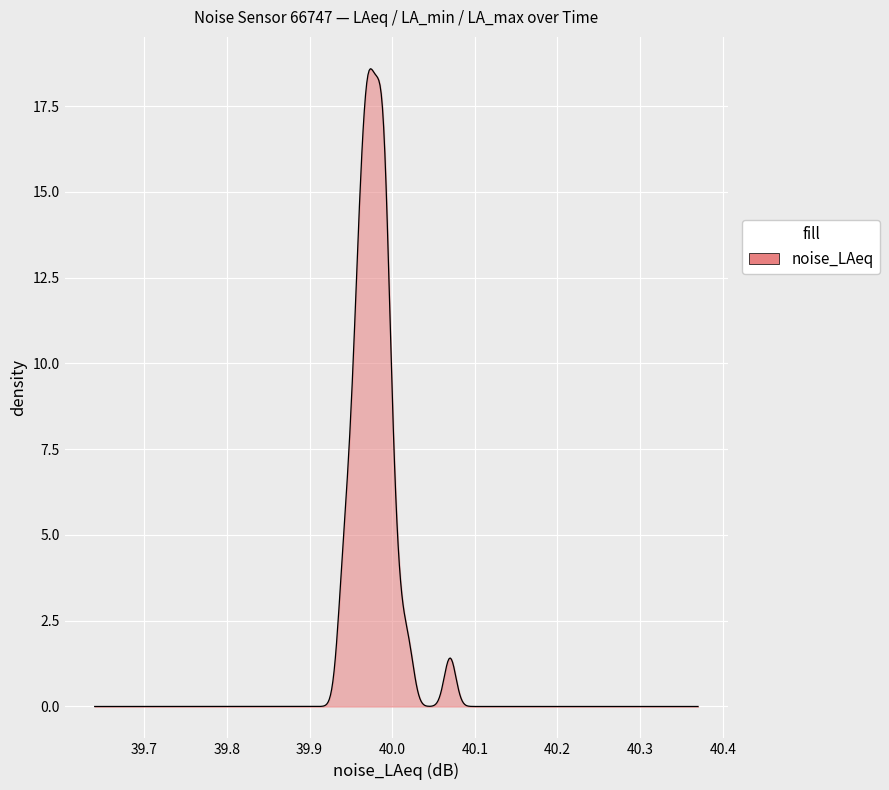

What is the difference between the maximum and minimum values?

18.6